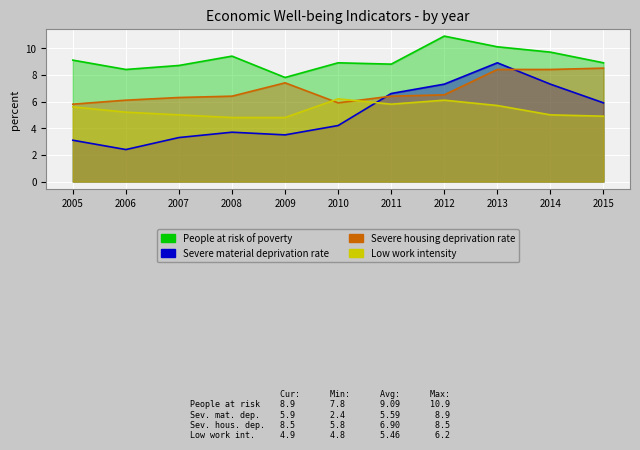

Which series changed the most between 2008 and 2009?

People at risk of poverty